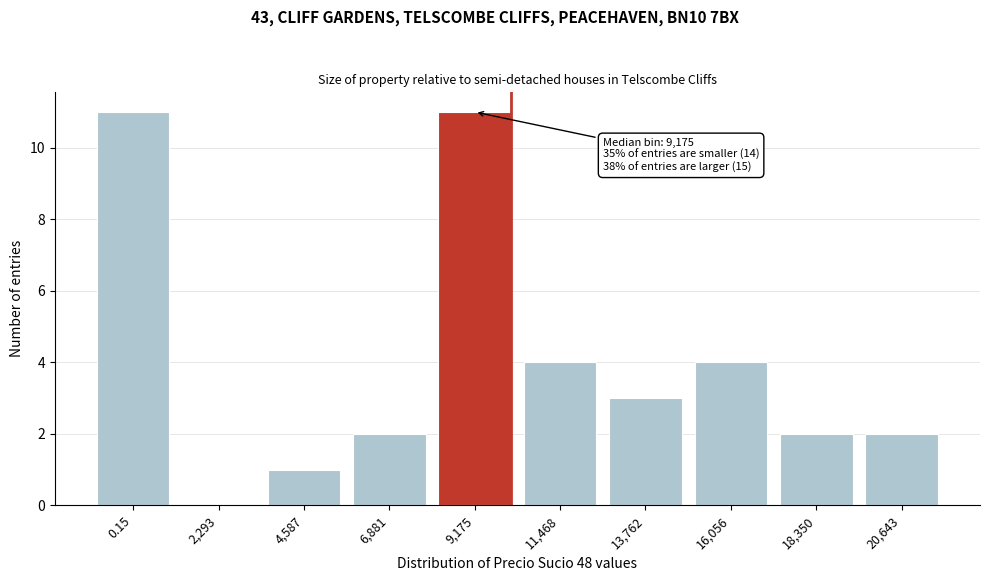

Reading left to right, what are all the values shown in this chart?

0.15=11	2,293=0	4,587=1	6,881=2	9,175=11	11,468=4	13,762=3	16,056=4	18,350=2	20,643=2